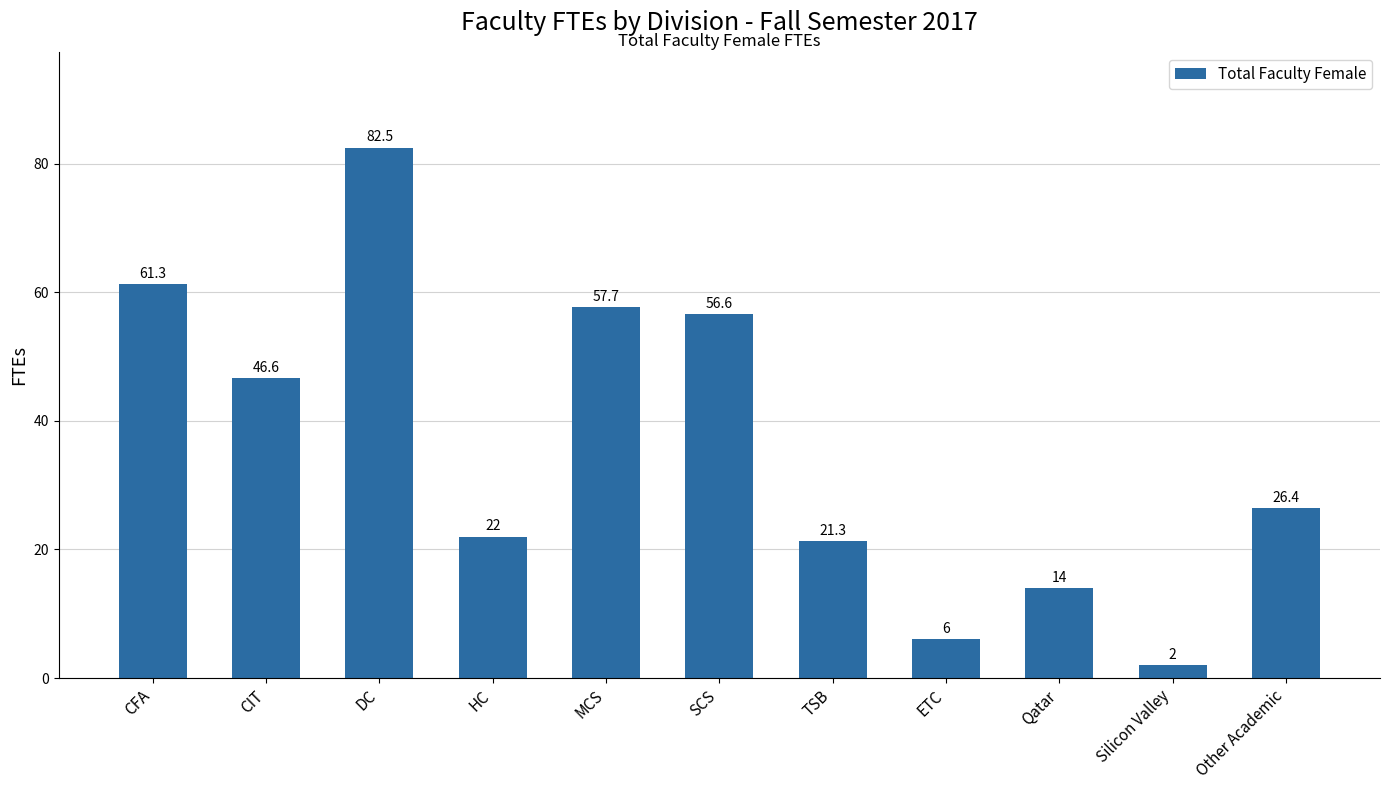

What is the value of the 8th bar from the left?

6.0